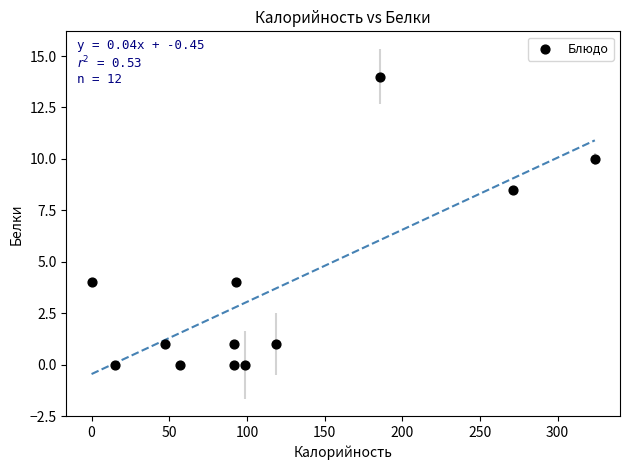

What Y value in the scatter plot is closest to 7?

8.5